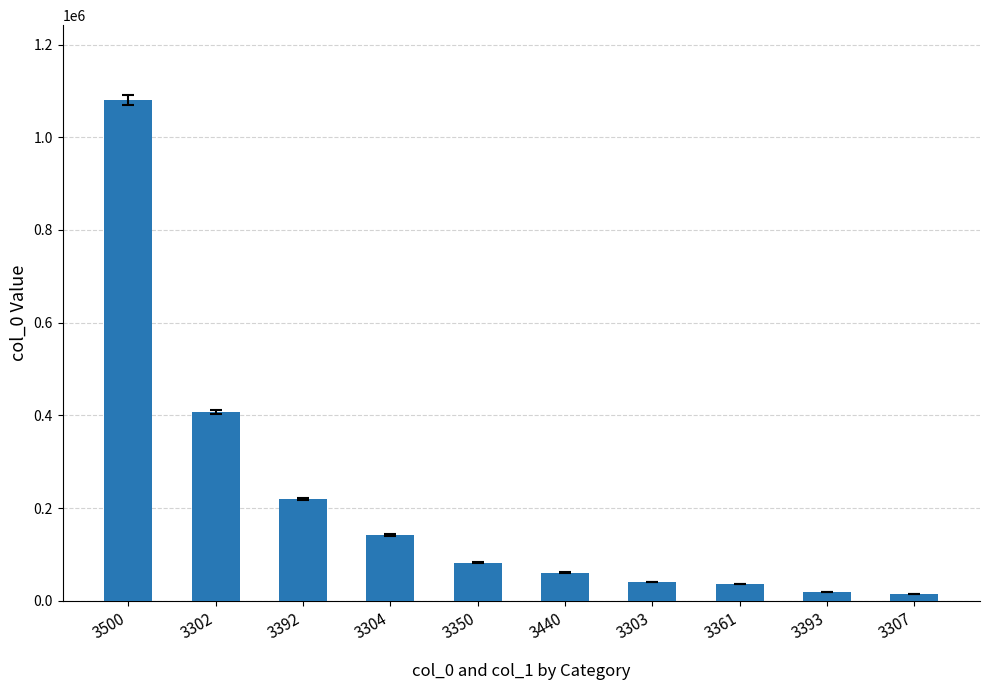

What value does the data have at 3361?

35979